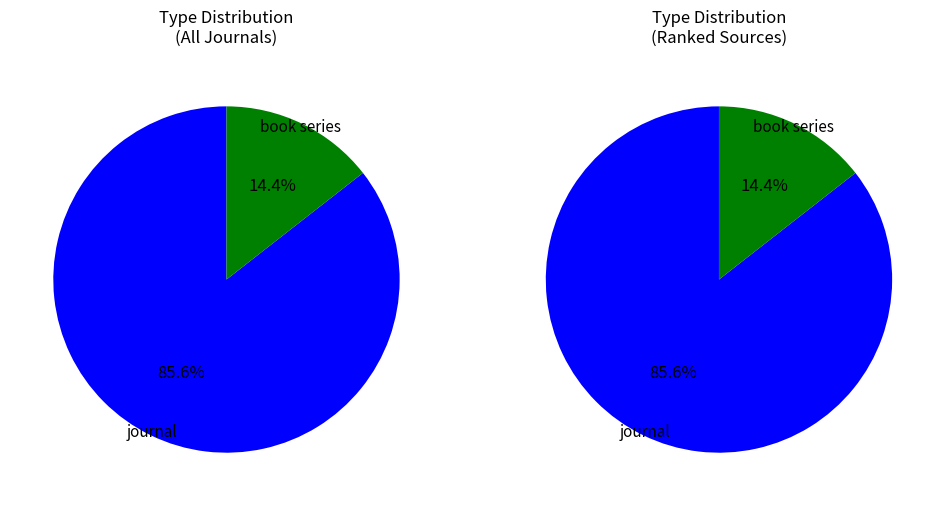

What is the change in value from journal to book series?

-64